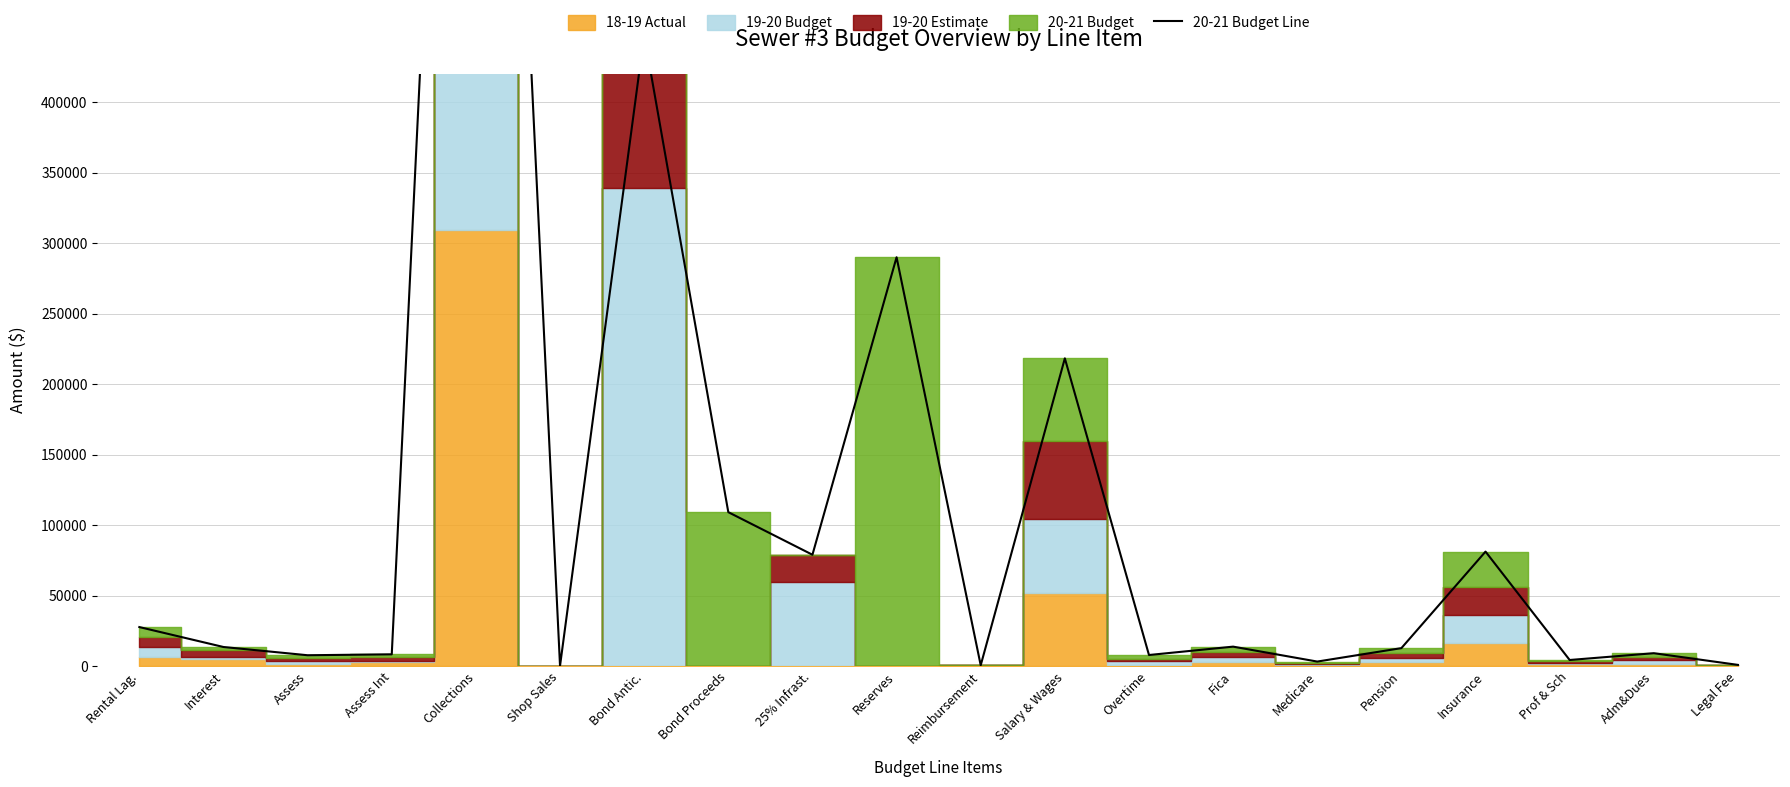

At which label is the value closest to 618991?

Bond Antic.